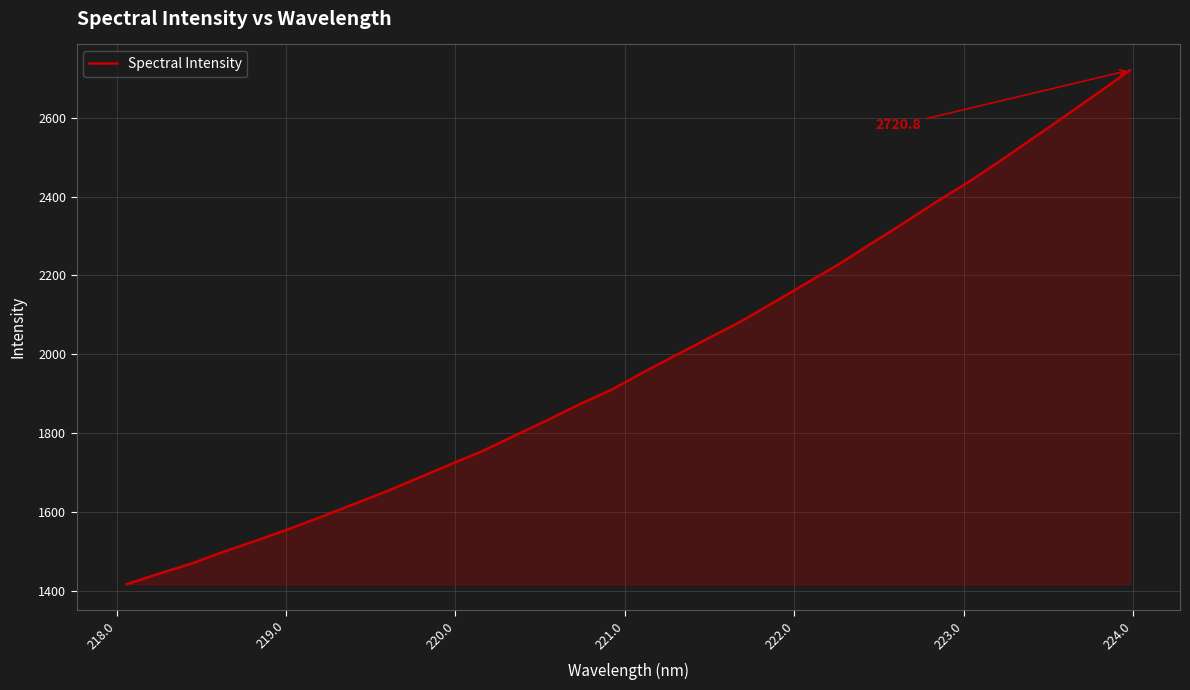

What is the smallest value displayed?

1416.2